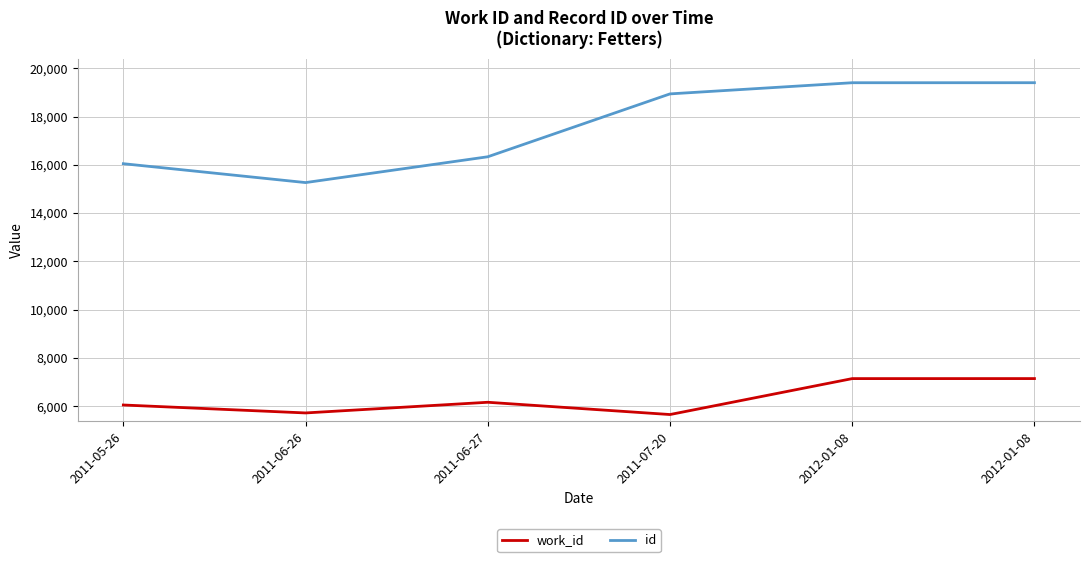

Does the chart have visible grid lines?

Yes